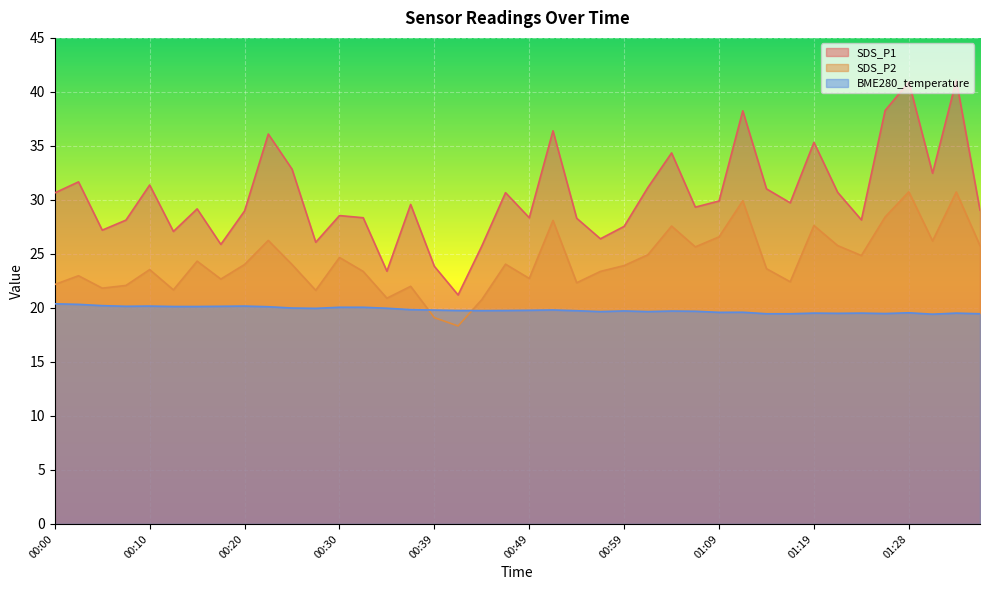

At which label does SDS_P1 reach its minimum?

00:42